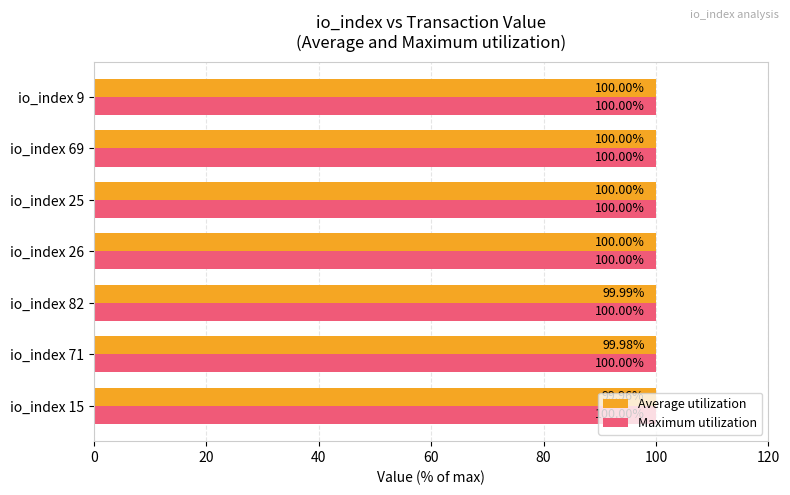

What is the greatest value displayed?

100.0